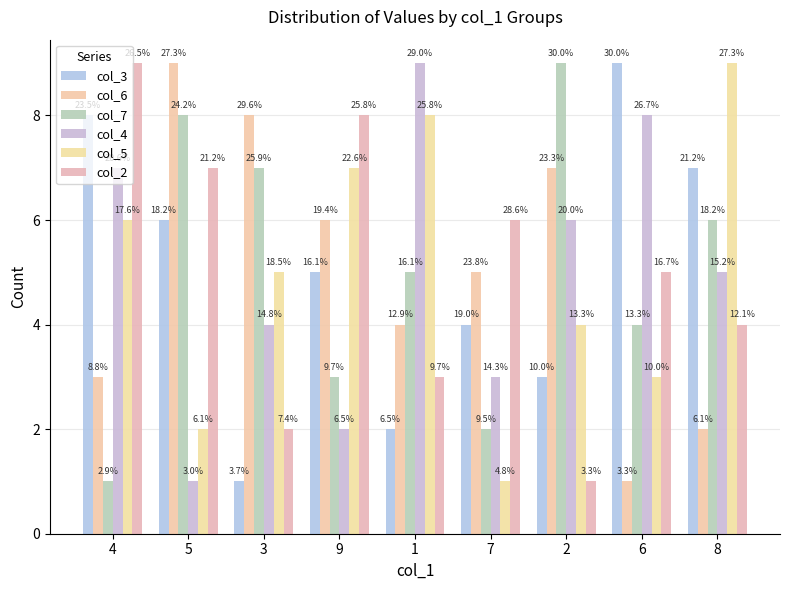

Which label corresponds to the largest value in the chart?

6